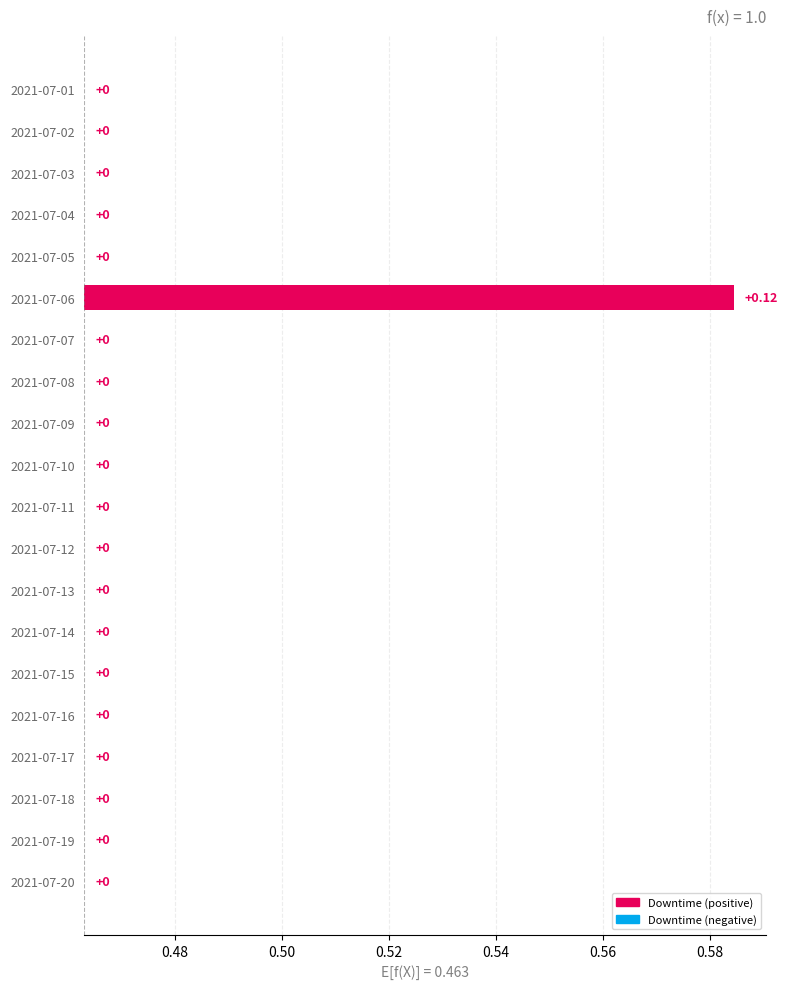

What is the difference between the maximum and minimum values?

0.1